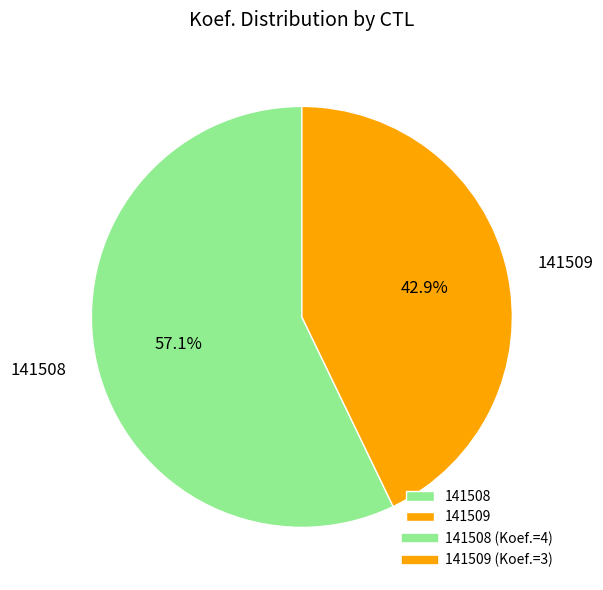

Is it true that 141508 is 63% of the pie?

False